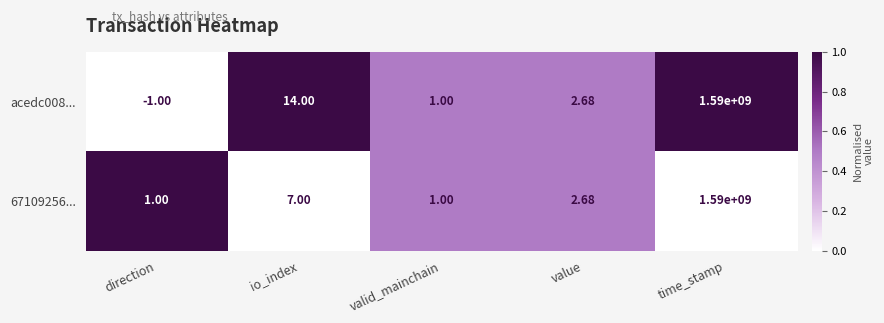

Which label corresponds to the largest value in the chart?

time_stamp